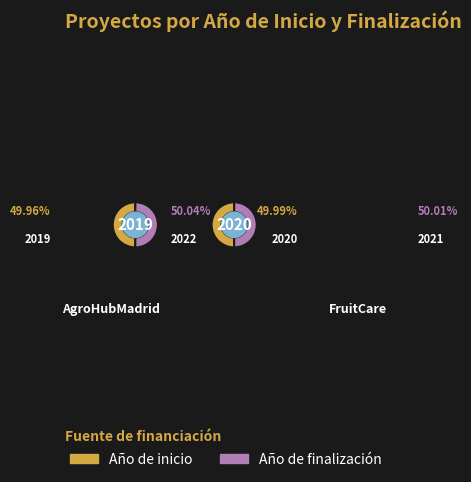

Count the number of slices in the pie.

2